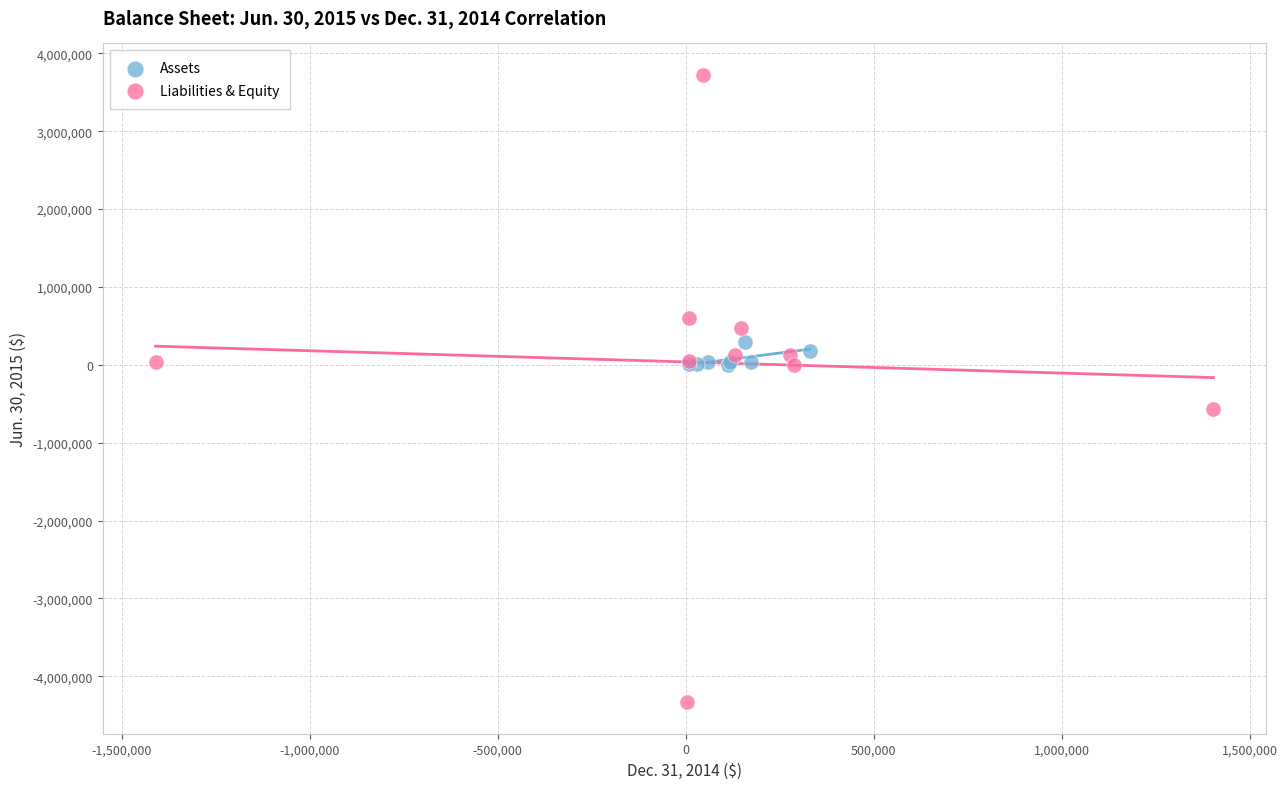

Which series has the widest spread of Y values?

Liabilities & Equity